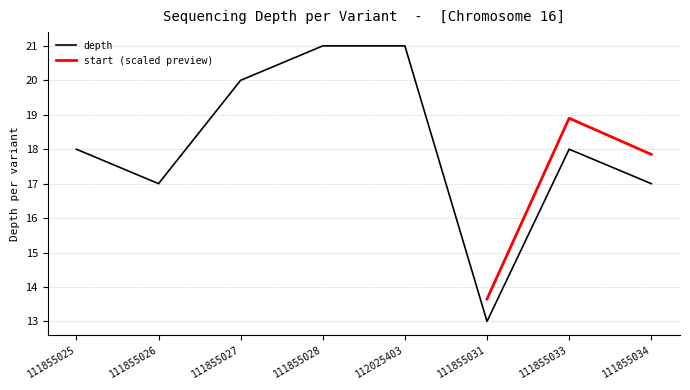

The value at 111855026 is 17. True or false?

True